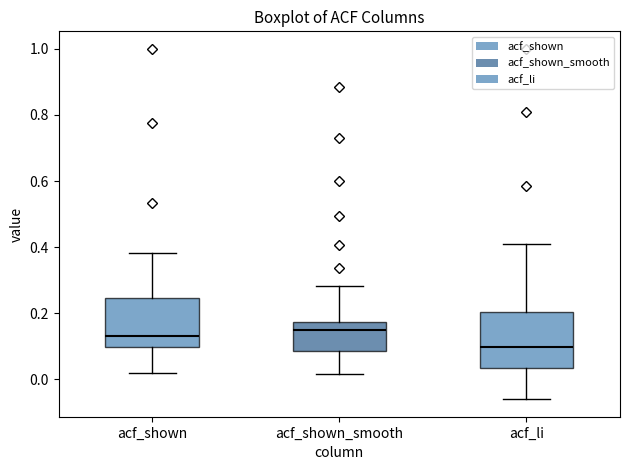

Which box has the lowest median line?

acf_li